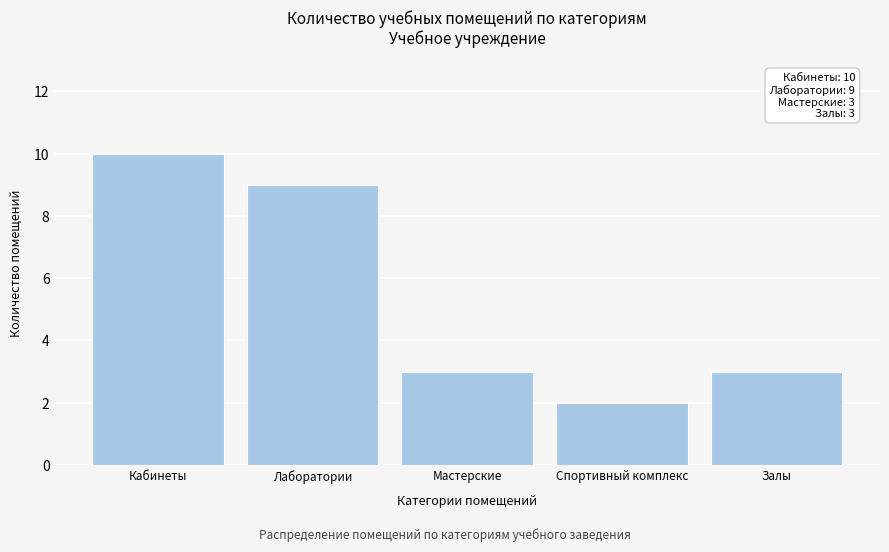

Reading right to left, list all the values displayed in this chart.

3	2	3	9	10